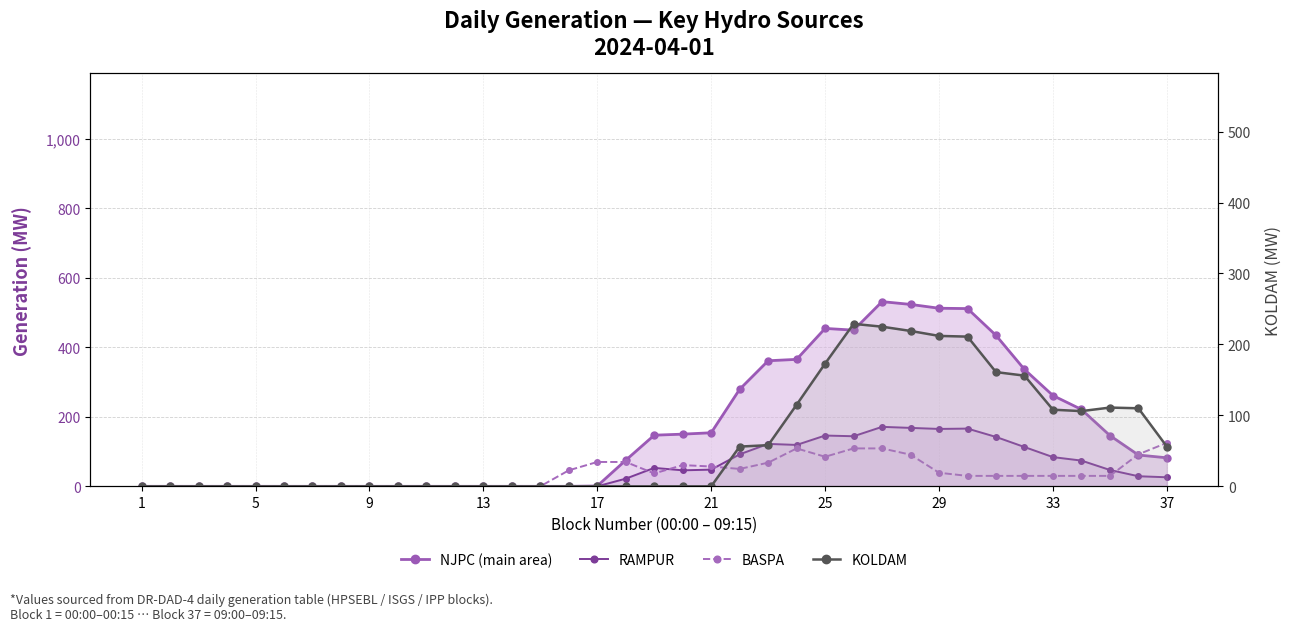

Reading right to left, what are all the values shown in this chart?

NJPC (main area): 82	90	146	221	261	336	434	511	512	523	531	449	454	365	361	279	154	150	147	75	1	0	0	0	0	0	0	0	0	0	0	0	0	0	0	0	0
RAMPUR: 26	29	47	74	84	113	142	166	165	168	171	144	146	119	122	92	48	46	53	22	0	0	0	0	0	0	0	0	0	0	0	0	0	0	0	0	0
BASPA: 125	92	30	30	30	30	30	30	39	91	109	109	85	109	68	50	57	61	37	70	70	46	0	0	0	0	0	0	0	0	0	0	0	0	0	0	0
KOLDAM: 56	110	111	106	108	156	161	211	212	219	225	229	173	115	58	56	0	0	0	0	0	0	0	0	0	0	0	0	0	0	0	0	0	0	0	0	0